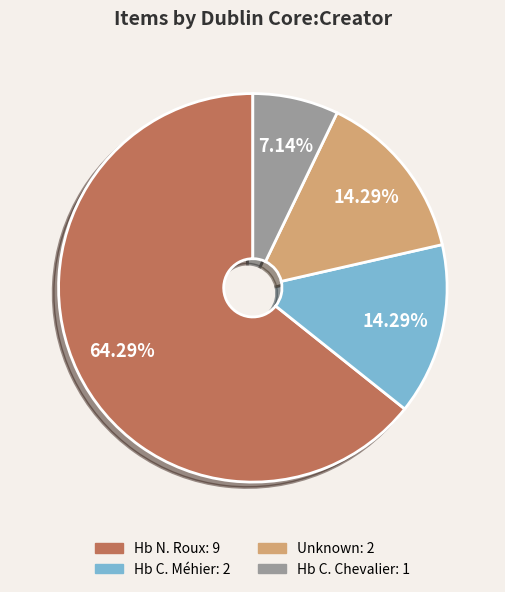

Is there a majority slice in this chart?

Yes